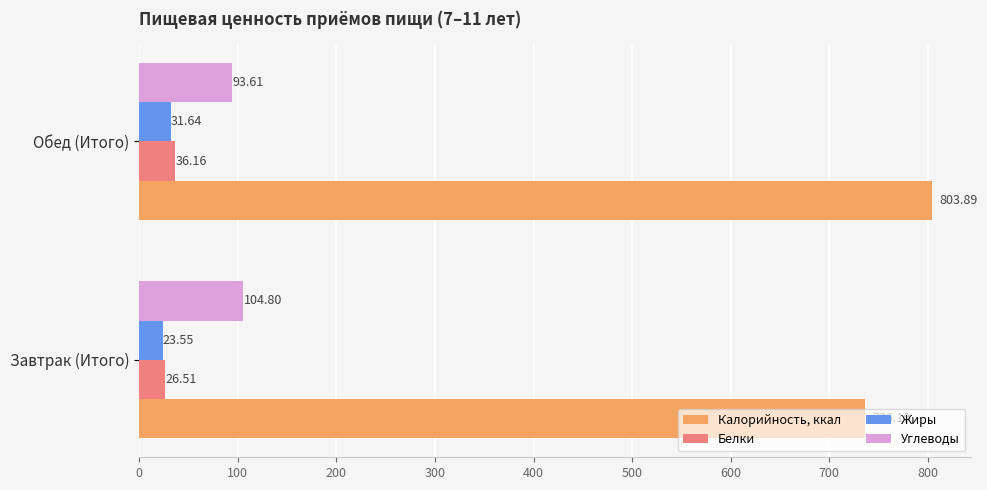

What is the difference between the maximum and minimum values in the Жиры series?

8.1